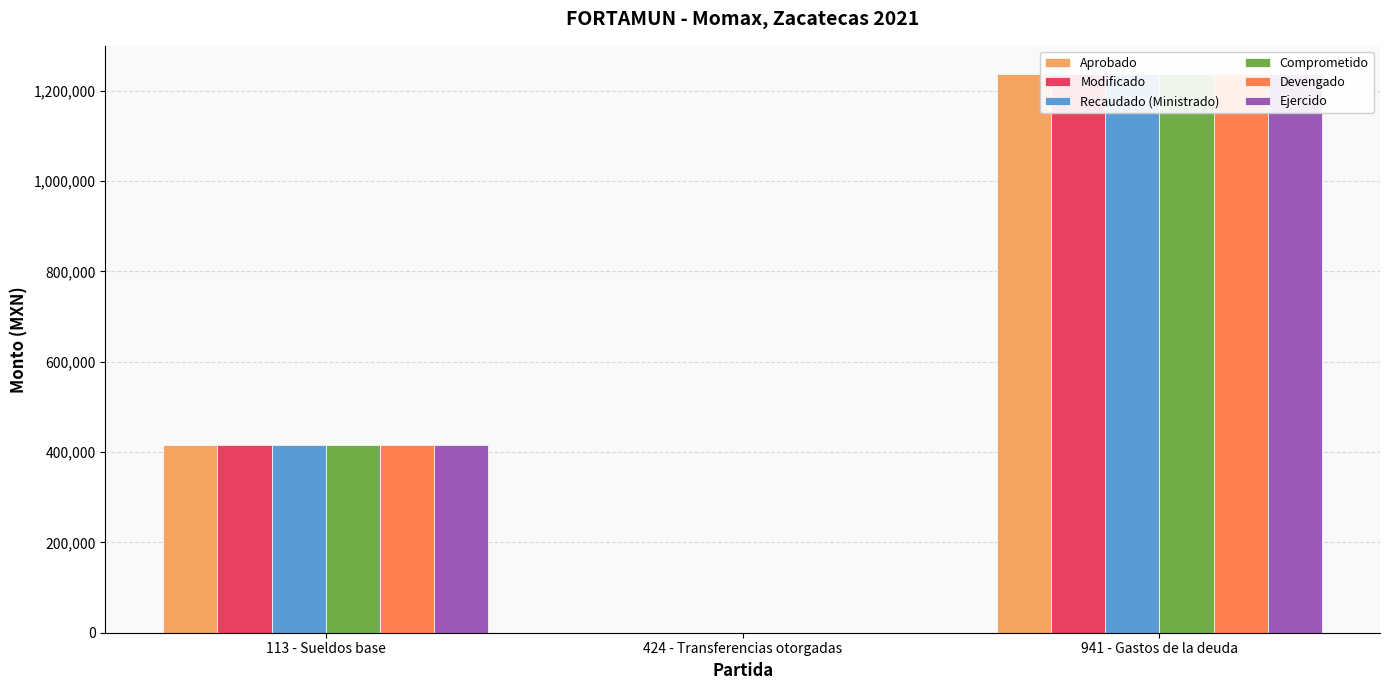

What are all the series names shown in the legend?

Aprobado, Modificado, Recaudado (Ministrado), Comprometido, Devengado, Ejercido